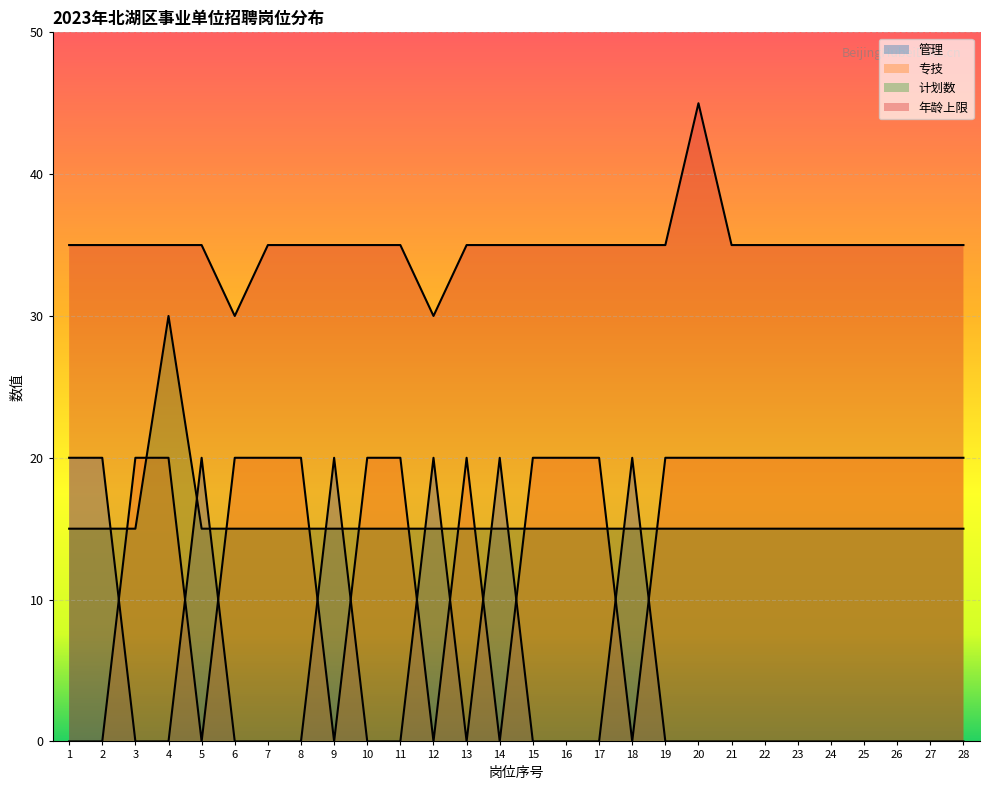

How many data points in 管理 are above 0?

7